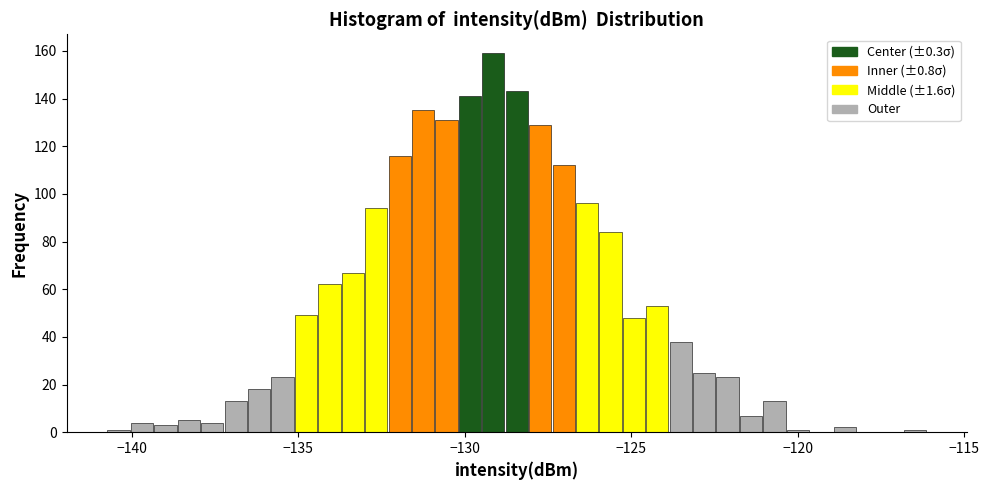

Read against the x-axis, roughly where is the centre of the tallest bar?

-129.0